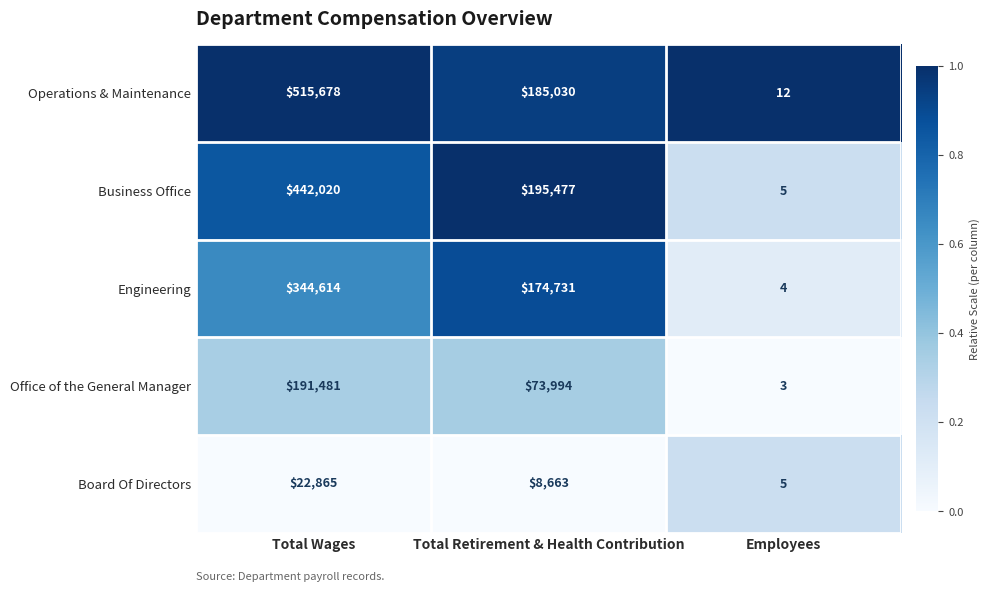

The value of Business Office at Employees is 5. True or false?

True